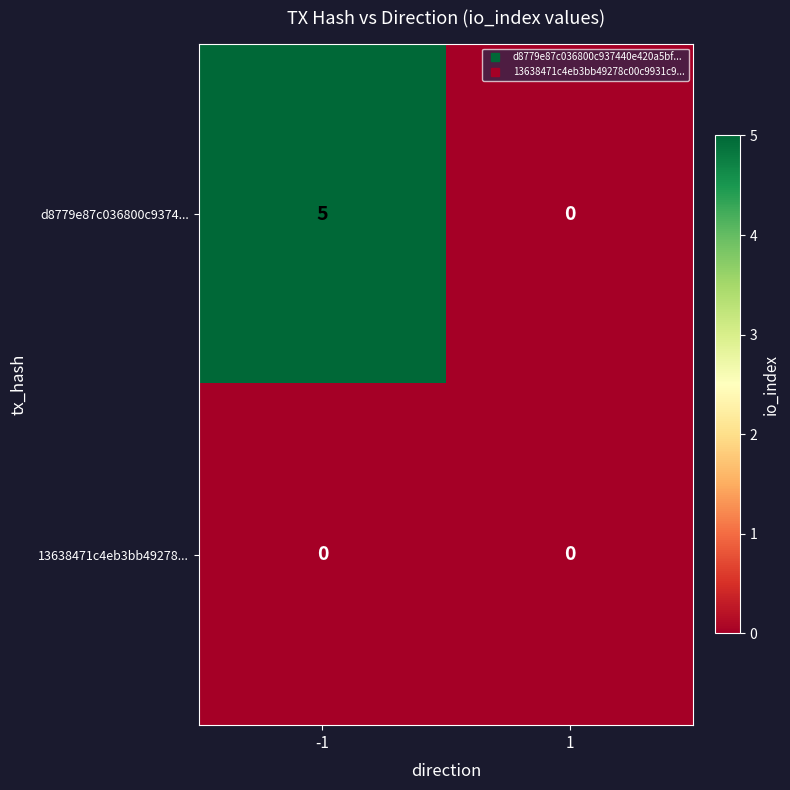

Reading left to right, list all the values displayed in this chart.

d8779e87c036800c9374...: 5	0
13638471c4eb3bb49278...: 0	0